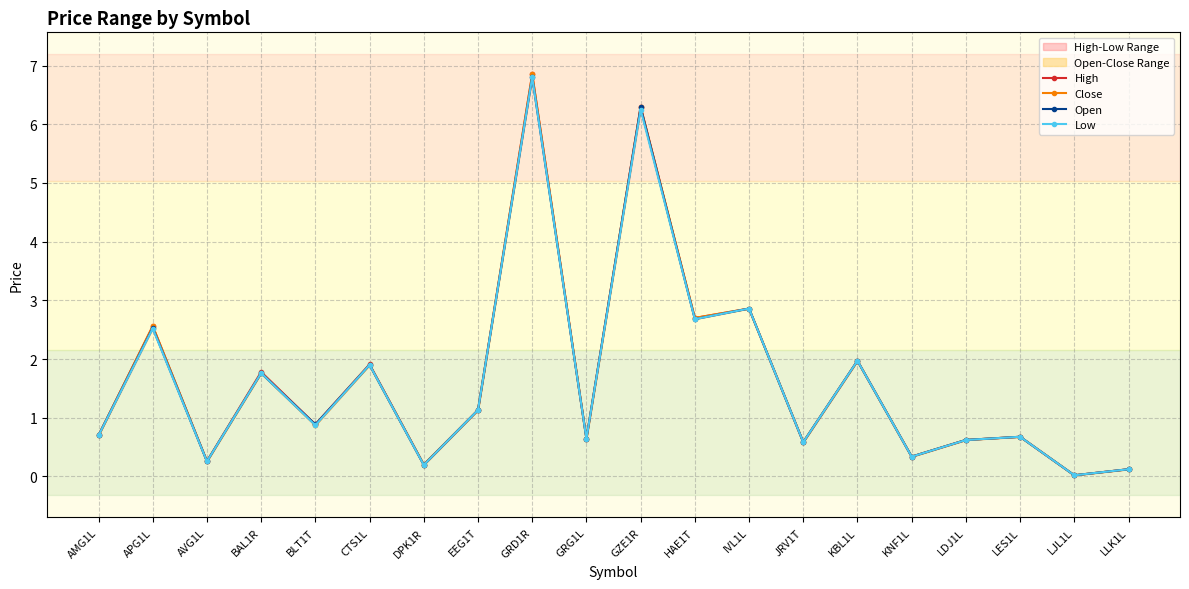

What is the average value of the High series?

1.7